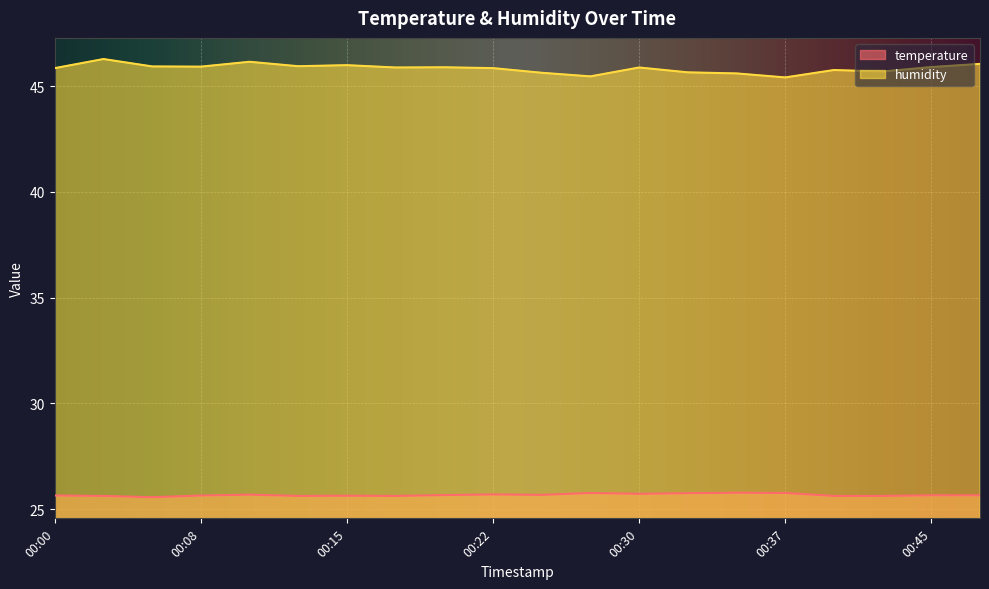

Which series has the largest total across all categories?

humidity